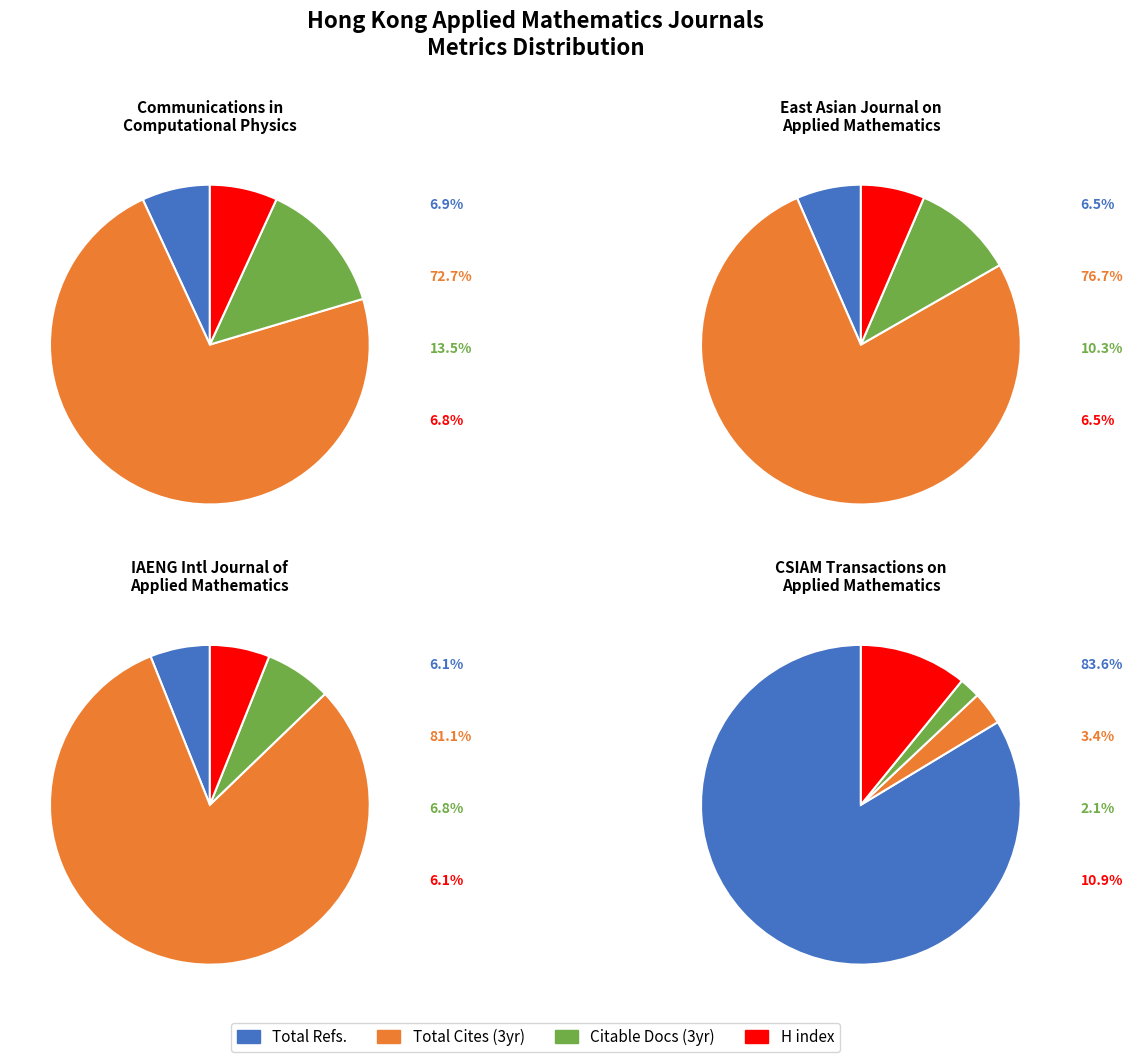

Which category has the smallest portion of the pie?

Citable Docs. (3years)